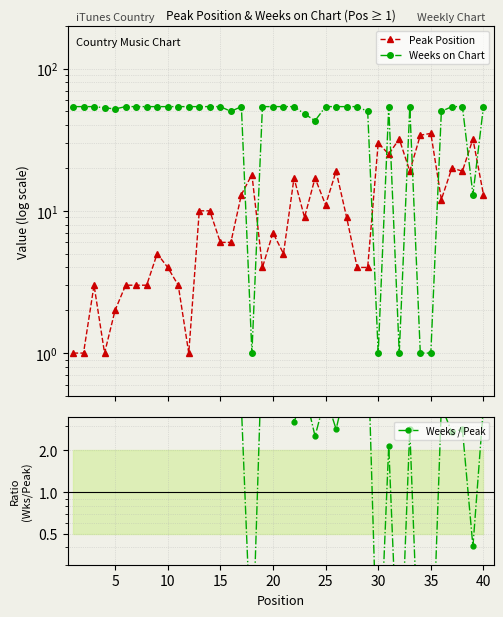

How many values in the Weeks / Peak series are below 6?

20